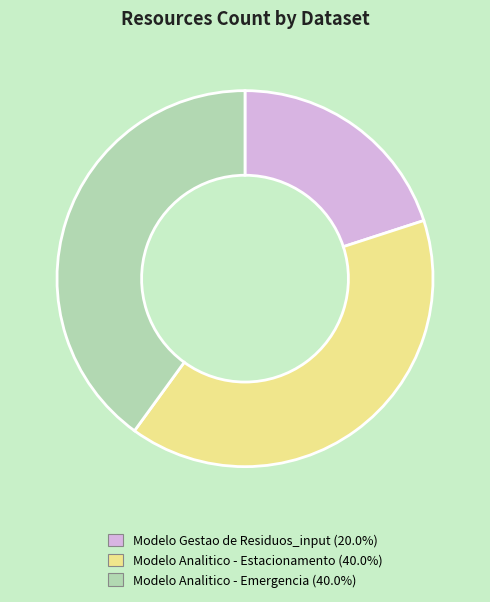

Approximately how many times larger is the value at Modelo Analitico - Estacionamento compared to Modelo Analitico - Emergencia?

1.0